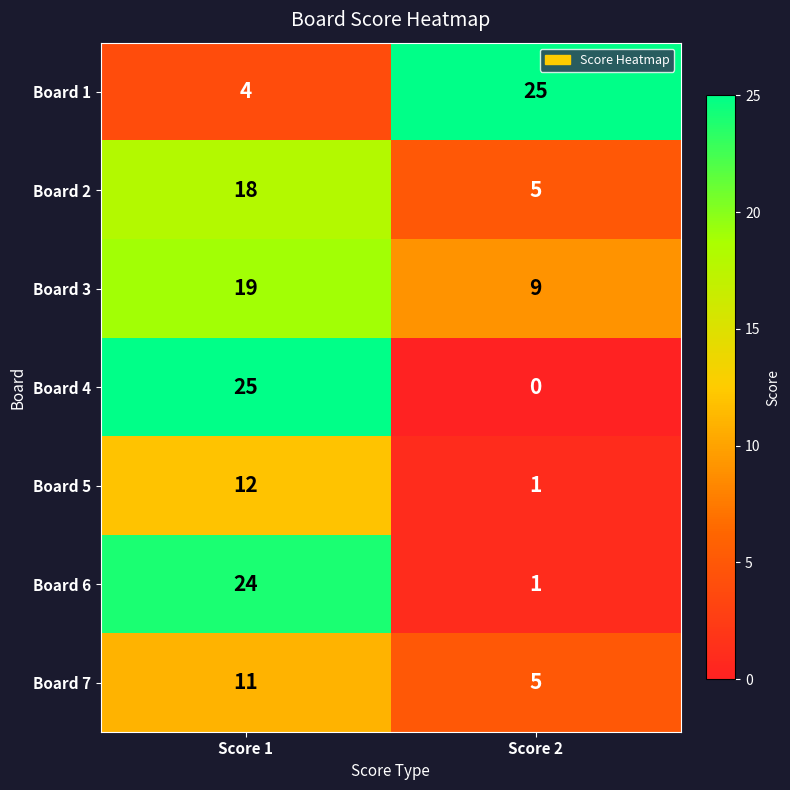

At which label does Board 3 reach its minimum?

Score 2